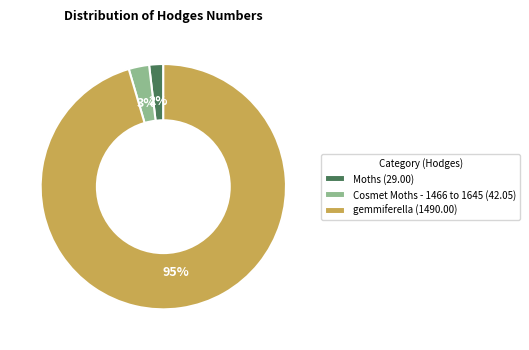

Is Cosmet Moths - 1466 to 1645 the majority of the pie?

No